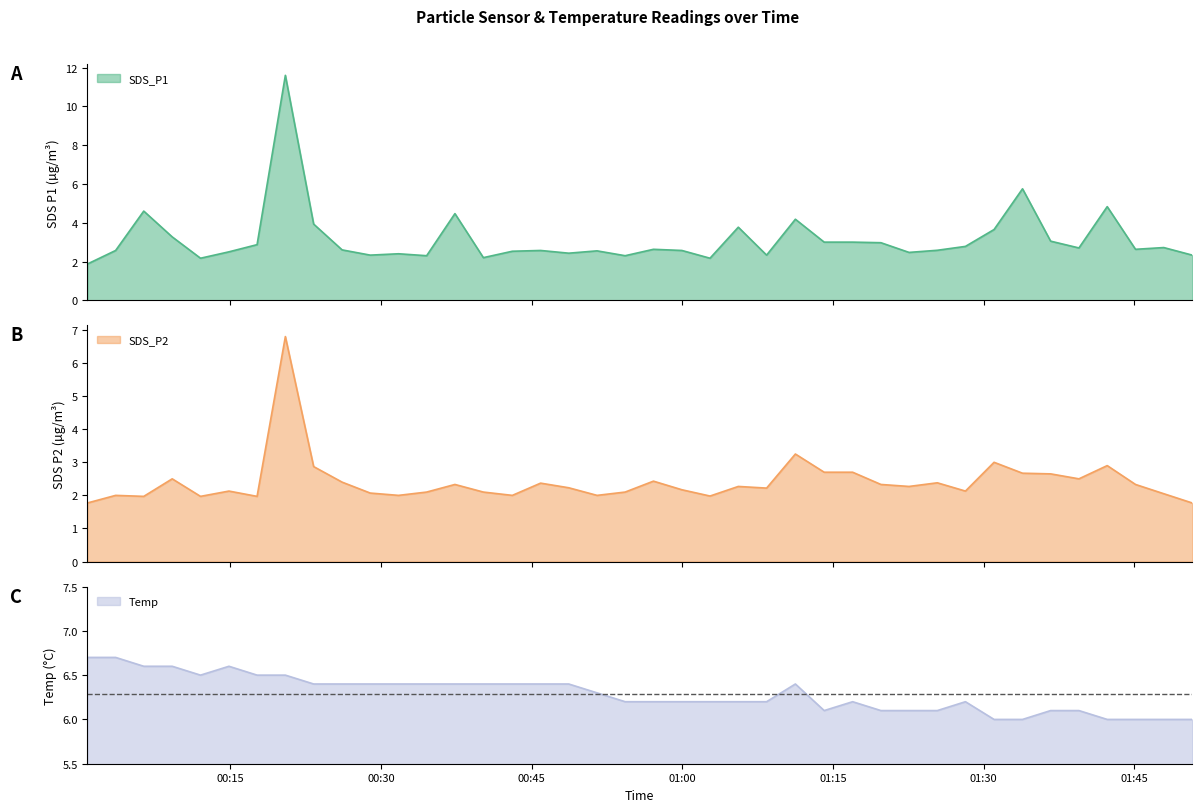

Where does the SDS_P2 series first go above 2?

2021/11/23 00:09:12